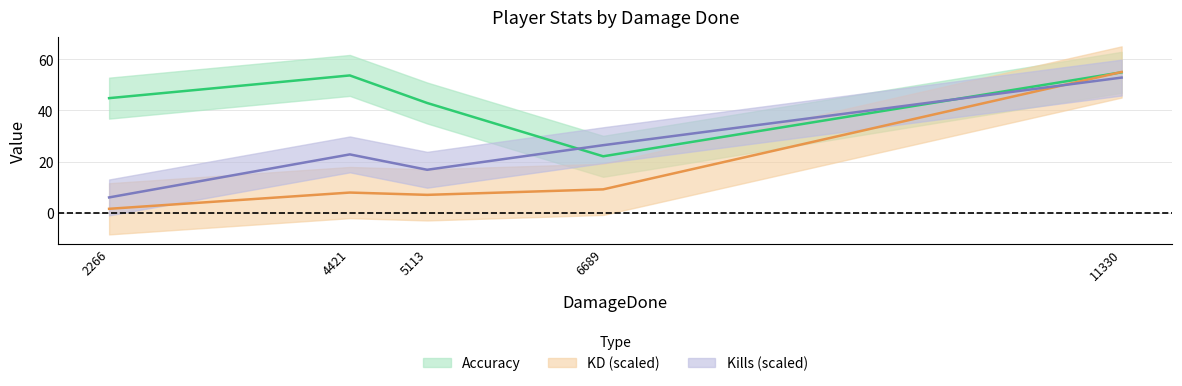

What is the maximum value for Kills (scaled)?

52.8